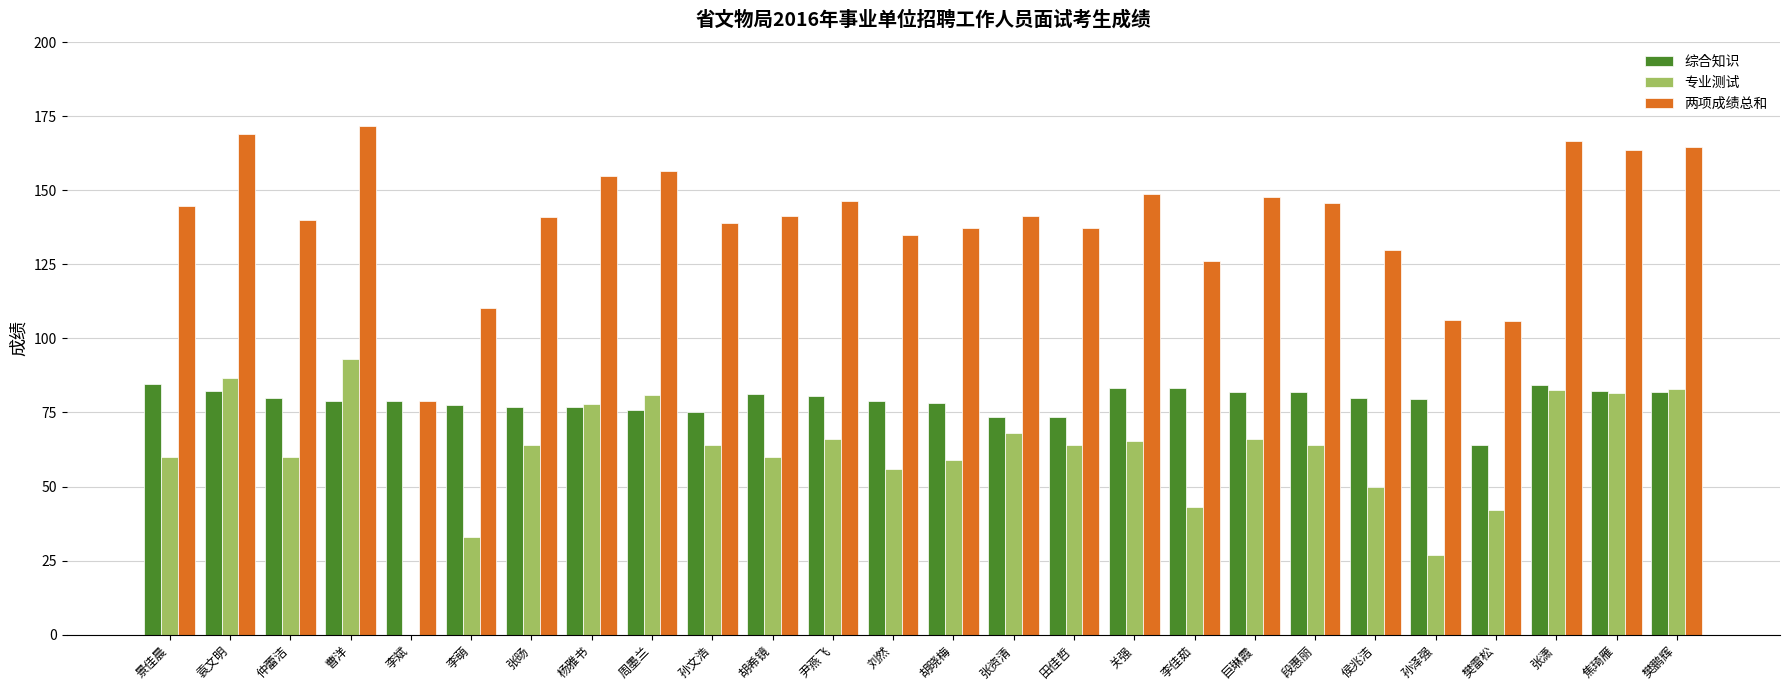

What is the sum of all 专业测试 values?

1597.0